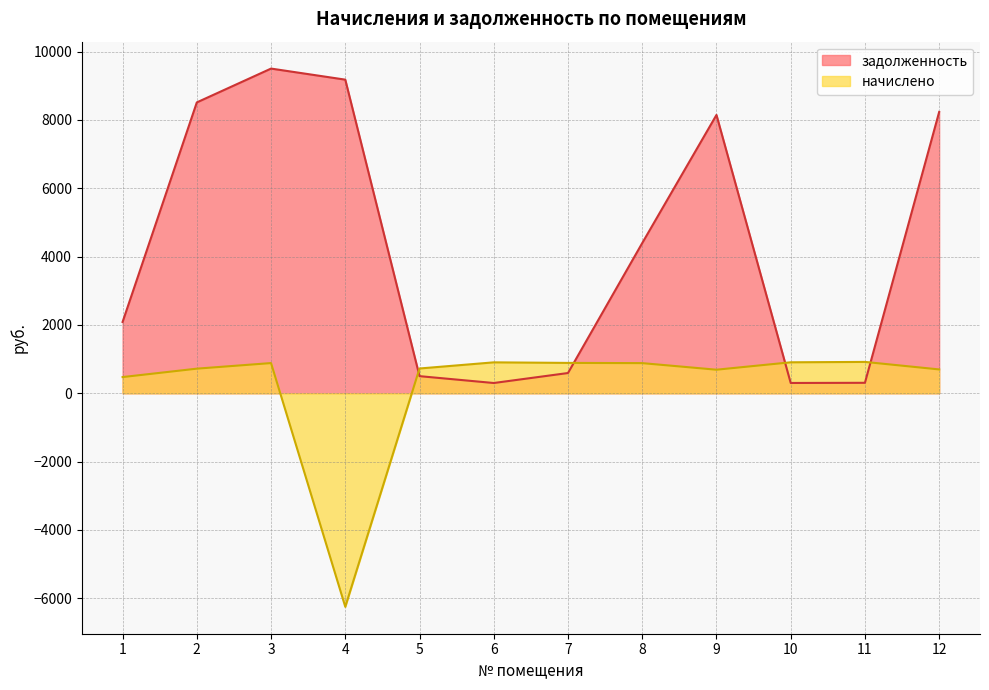

Is it true that задолженность equals 6166.7 at 4?

False